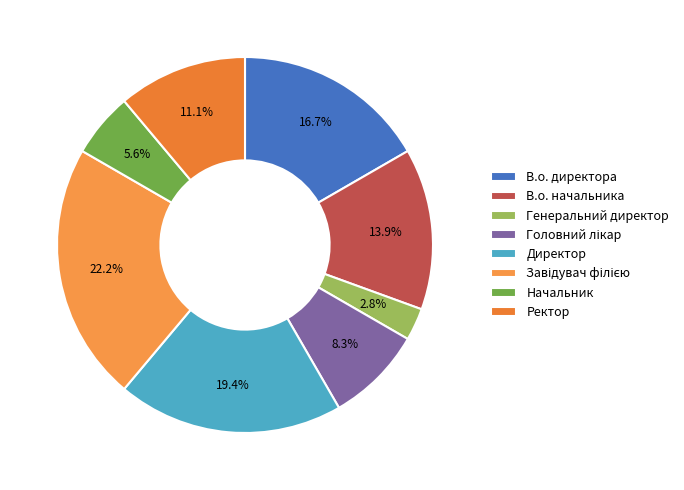

To the nearest percent, what is the combined percentage of Головний лікар and В.о. директора?

25%